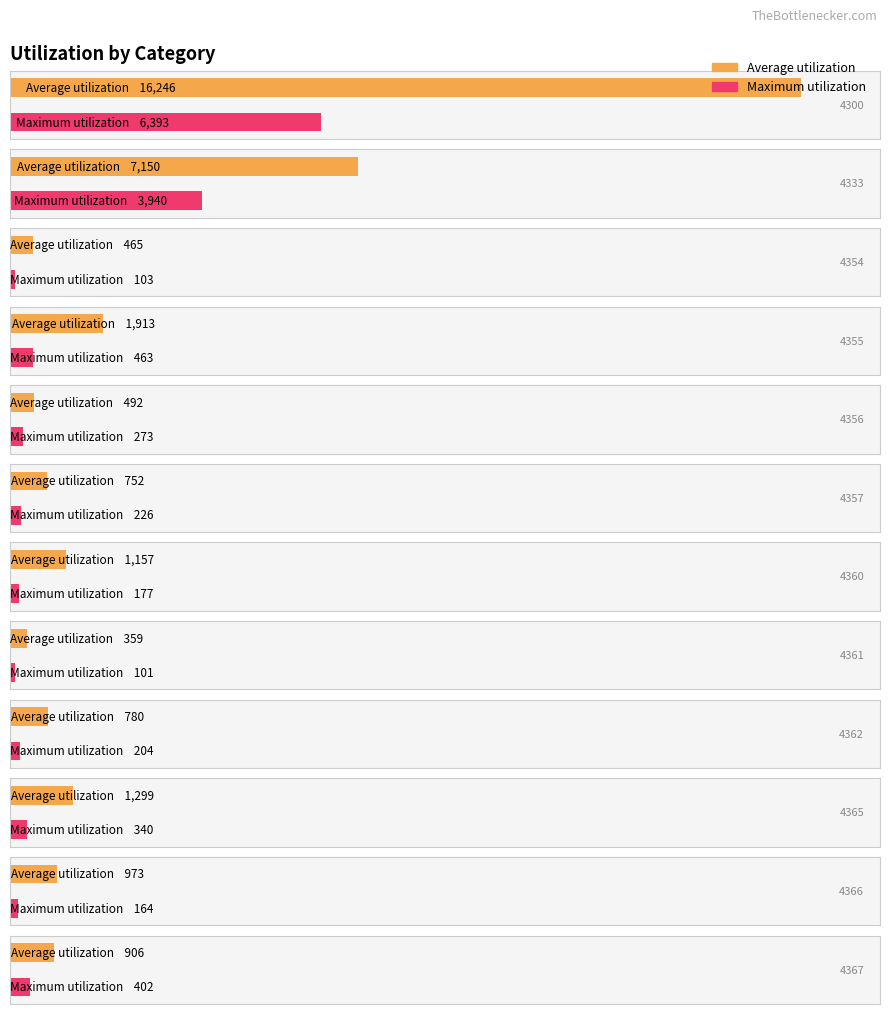

Which series has the largest total across all categories?

Average utilization